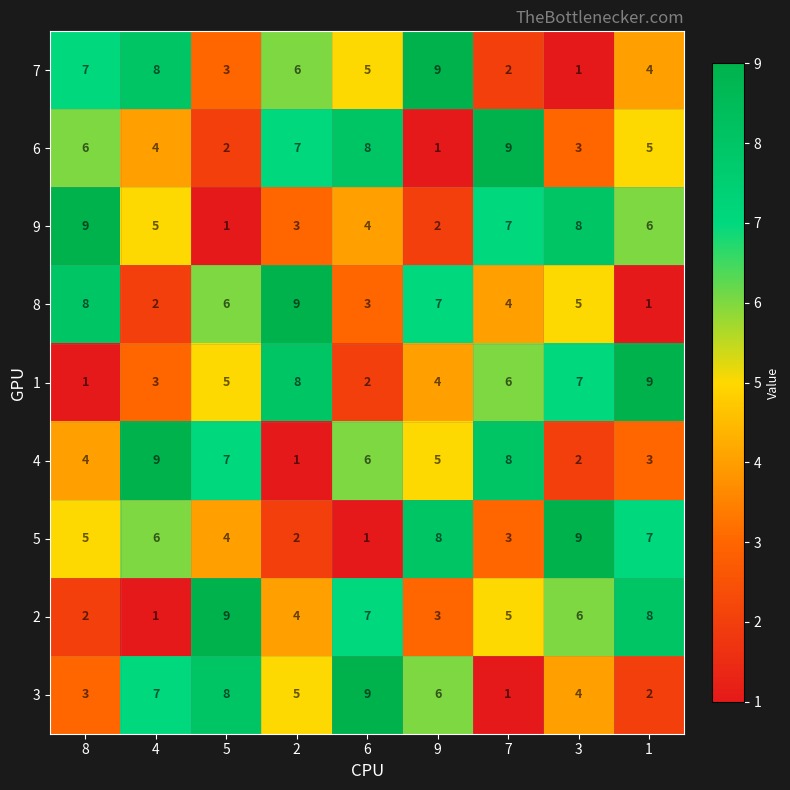

What is the spread (max minus min) of values at 7?

8